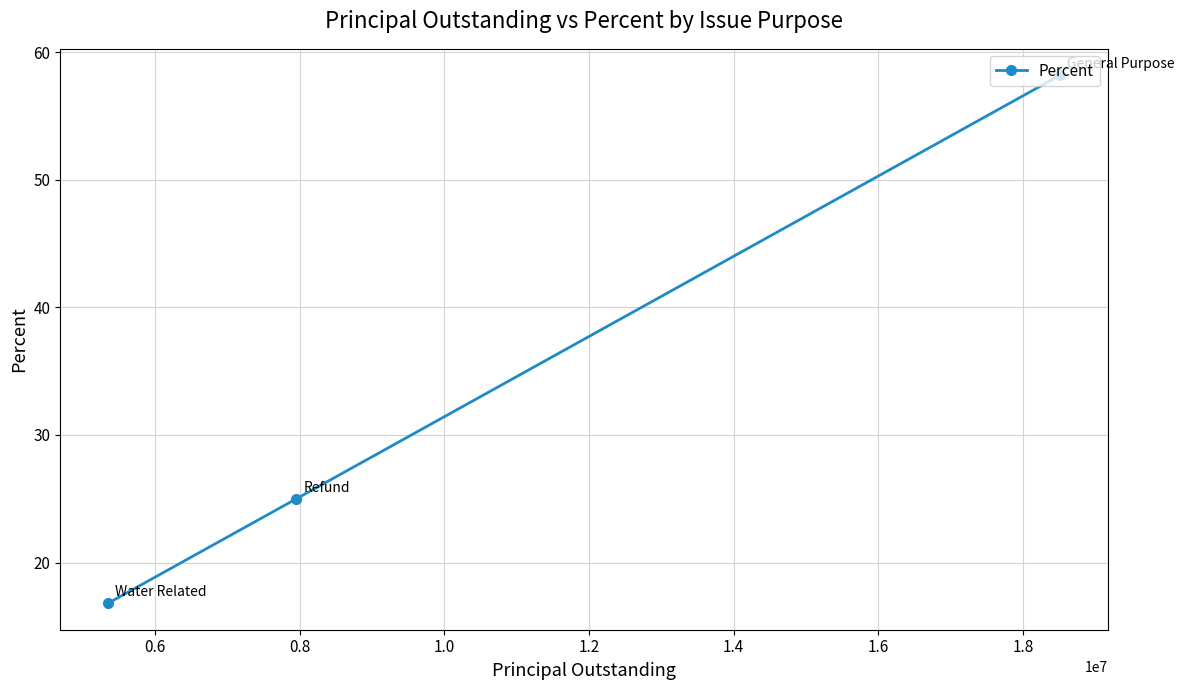

What is the minimum value shown in the chart?

16.8